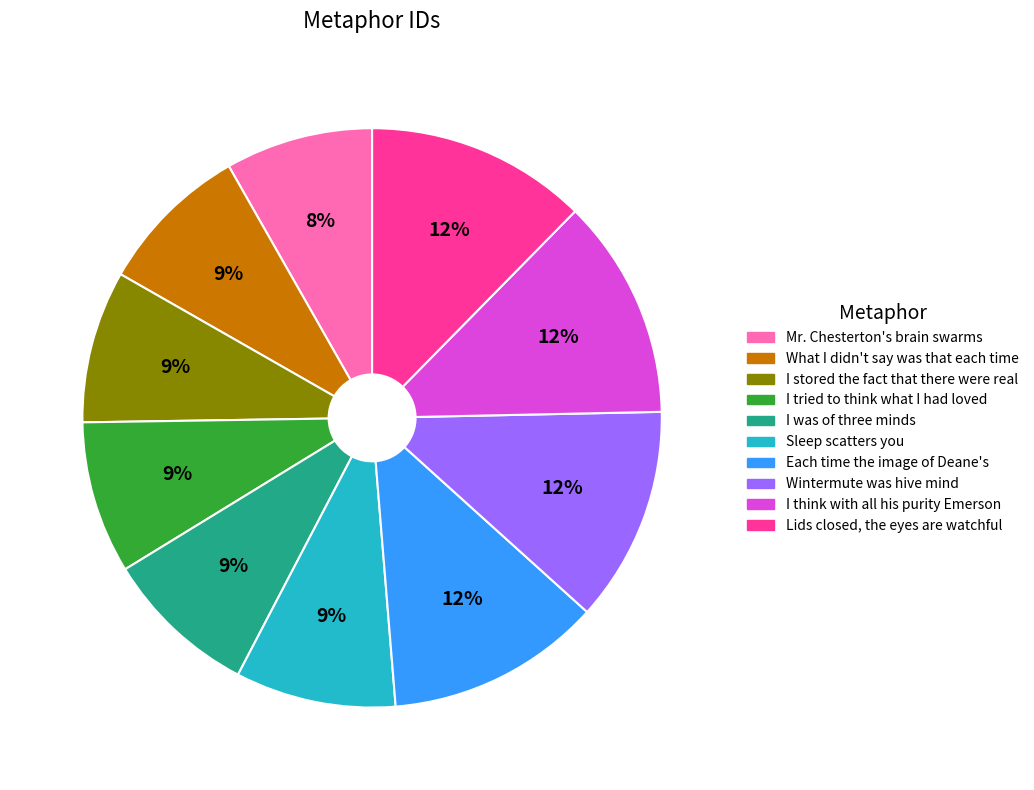

Do Wintermute was hive mind and I stored the fact that there were real together represent more than half of the pie?

No